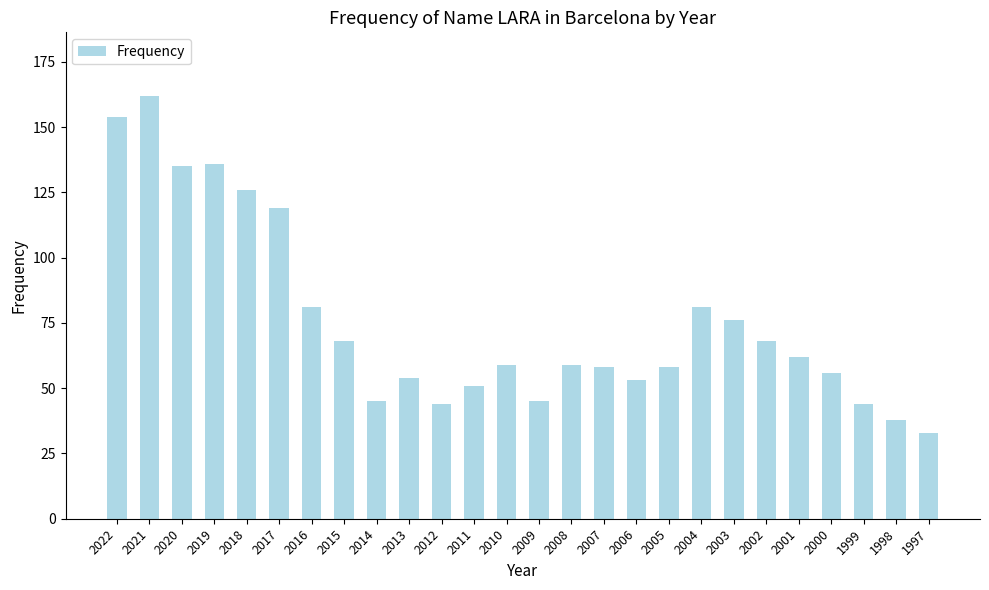

Reading left to right, what are all the values shown in this chart?

154	162	135	136	126	119	81	68	45	54	44	51	59	45	59	58	53	58	81	76	68	62	56	44	38	33